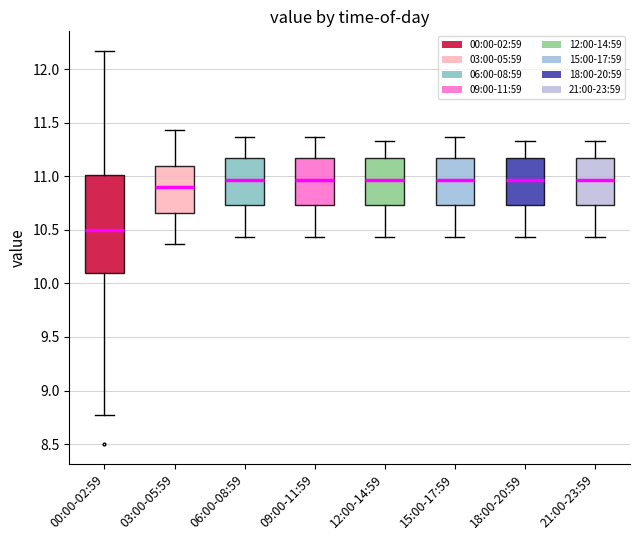

Where is the upper edge of the box for 18:00-20:59 on the y-axis? The values are not printed on the chart, so give them approximately, as read against the axis.

11.15